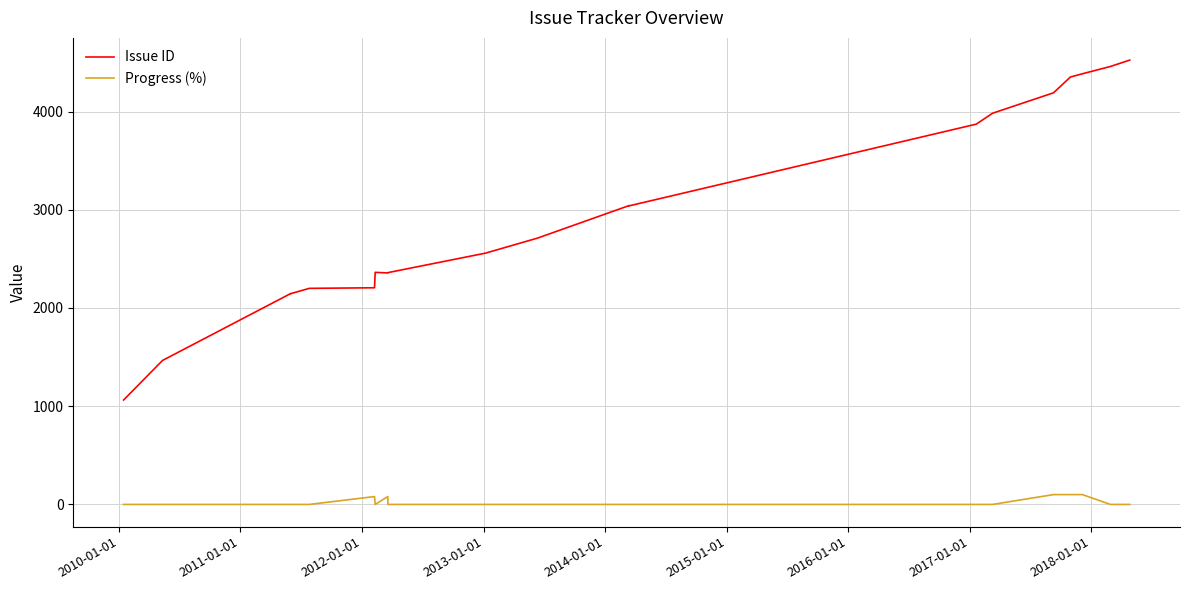

True or false: Issue ID and Progress (%) intersect in this chart.

False